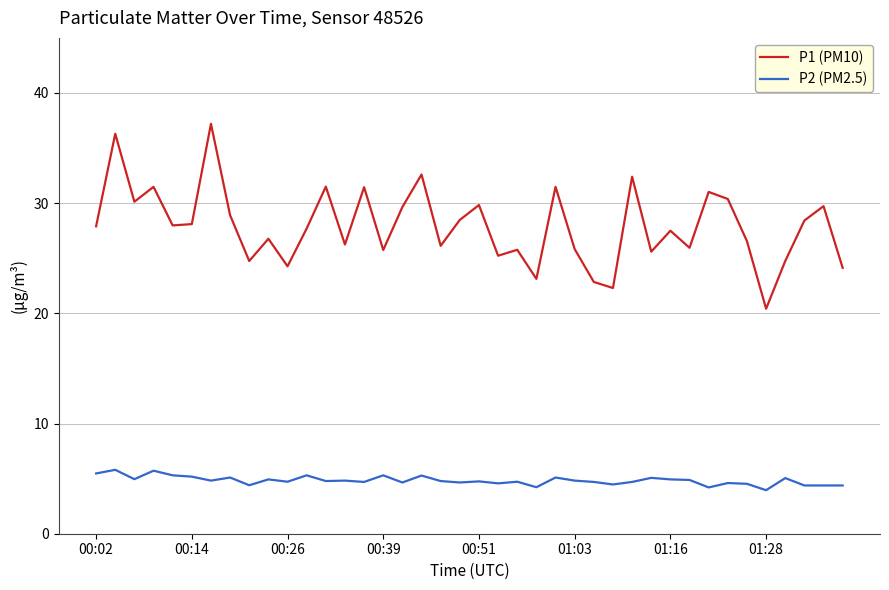

What is the maximum value for P1 (PM10)?

37.2